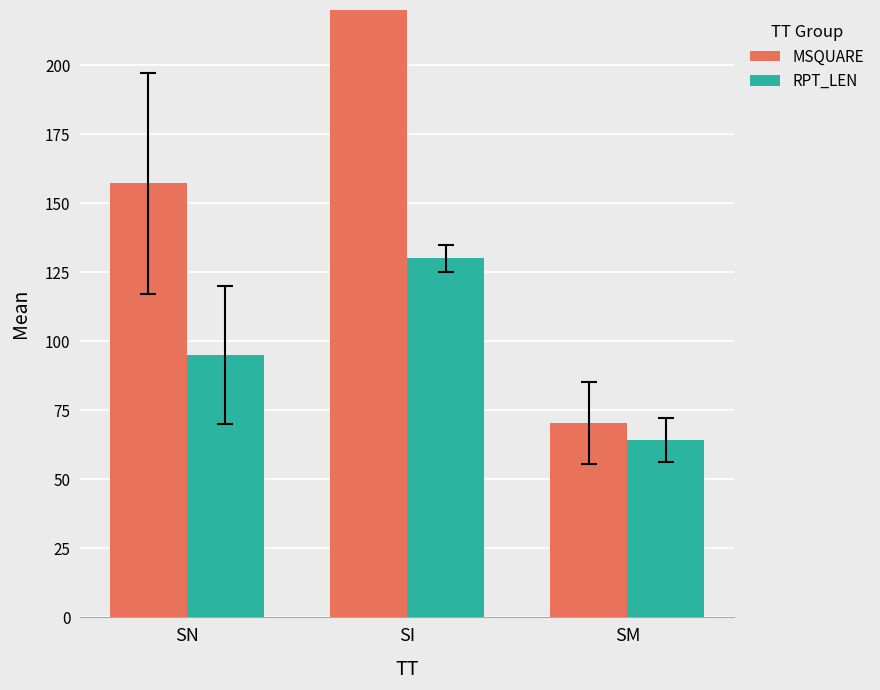

How many data points does each series have?

3